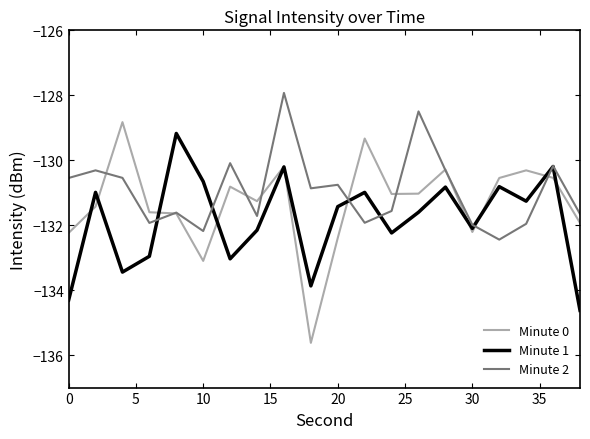

Which series has the widest spread of values?

Minute 0